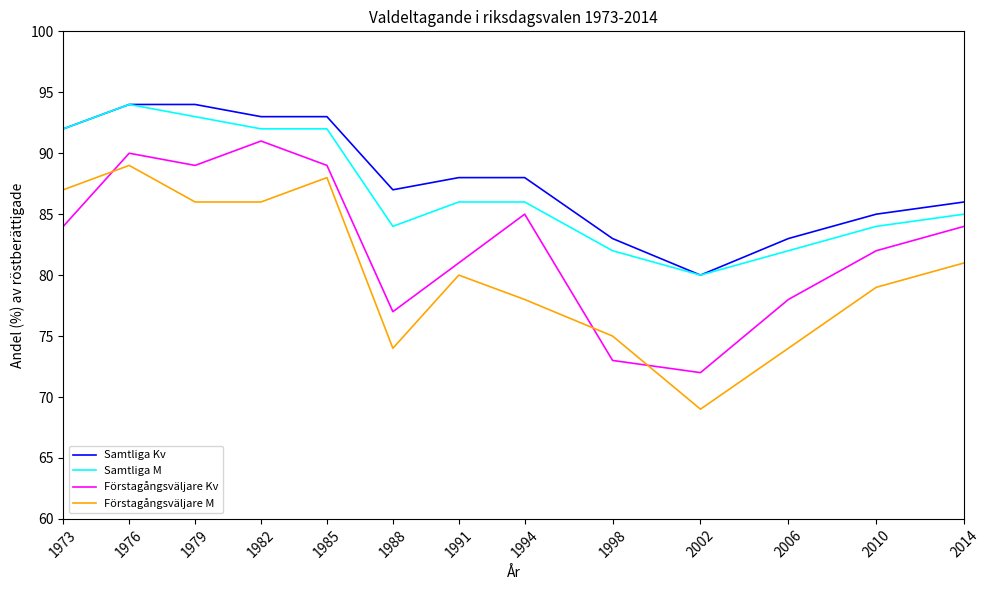

Where do Förstagångsväljare M and Förstagångsväljare Kv first cross each other?

1973 and 1976